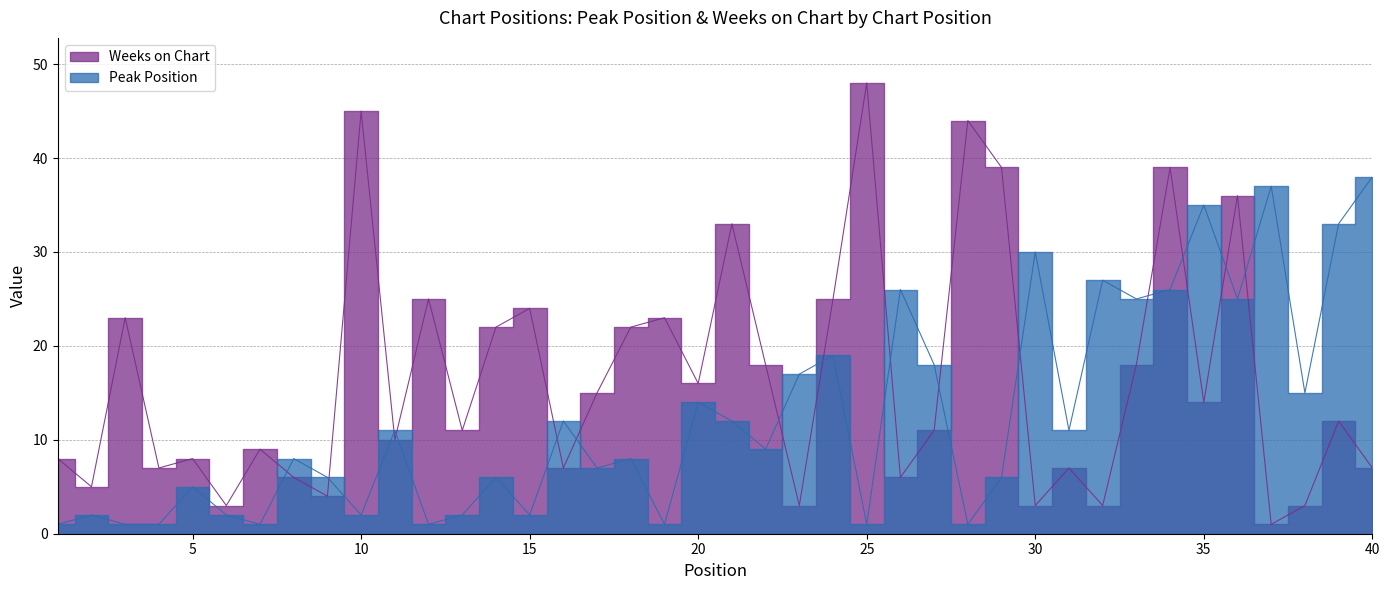

At which category does Weeks on Chart reach its first local valley?

2